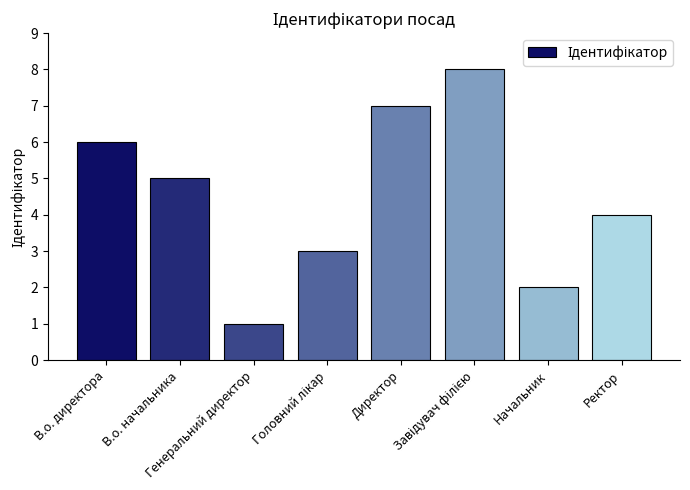

The value at В.о. начальника is 5. True or false?

True